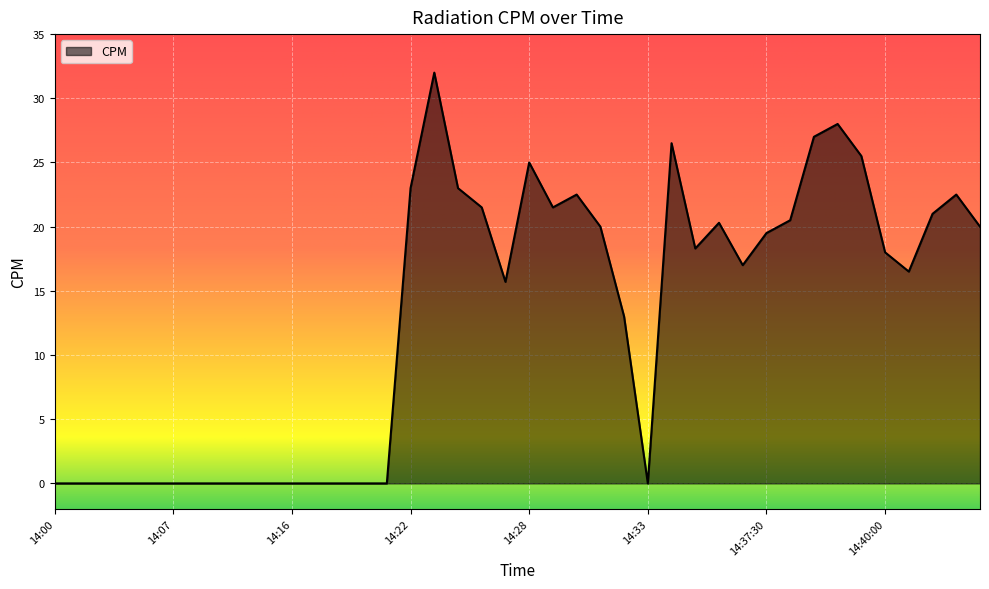

What is the greatest value displayed?

32.0